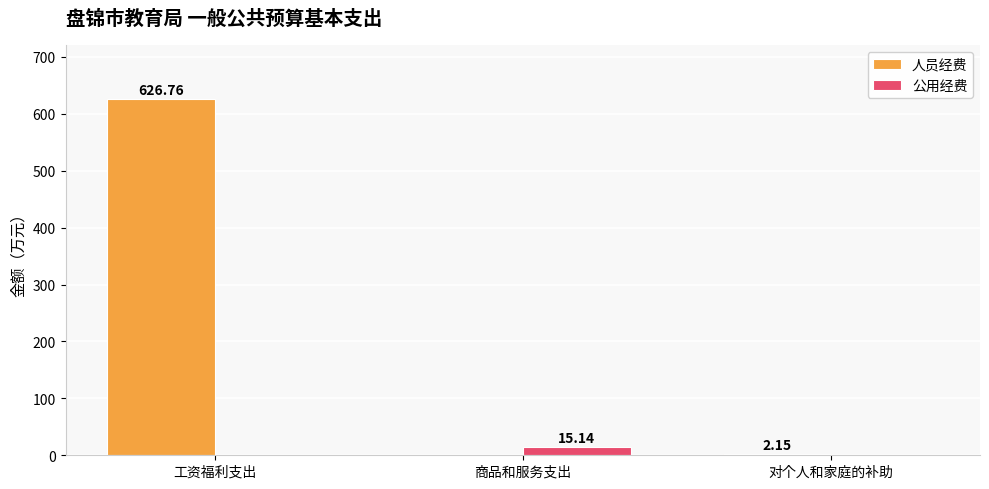

What is the sum of all 人员经费 values?

628.9